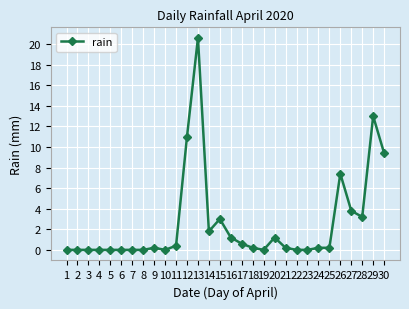

What is the greatest value displayed?

20.6